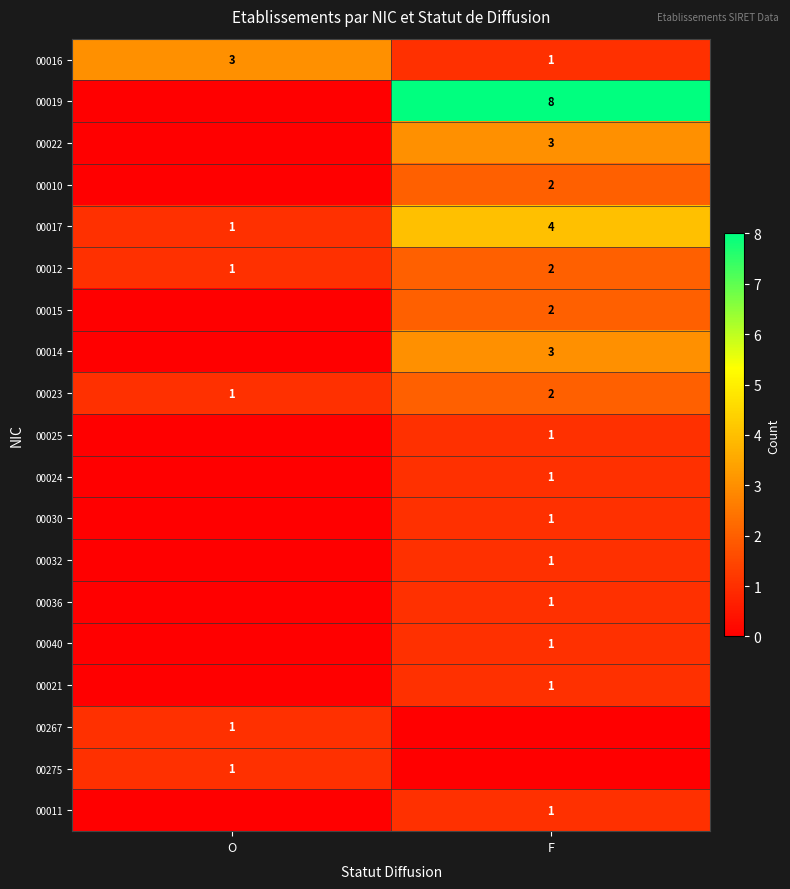

At how many categories does at least one series exceed 7?

1